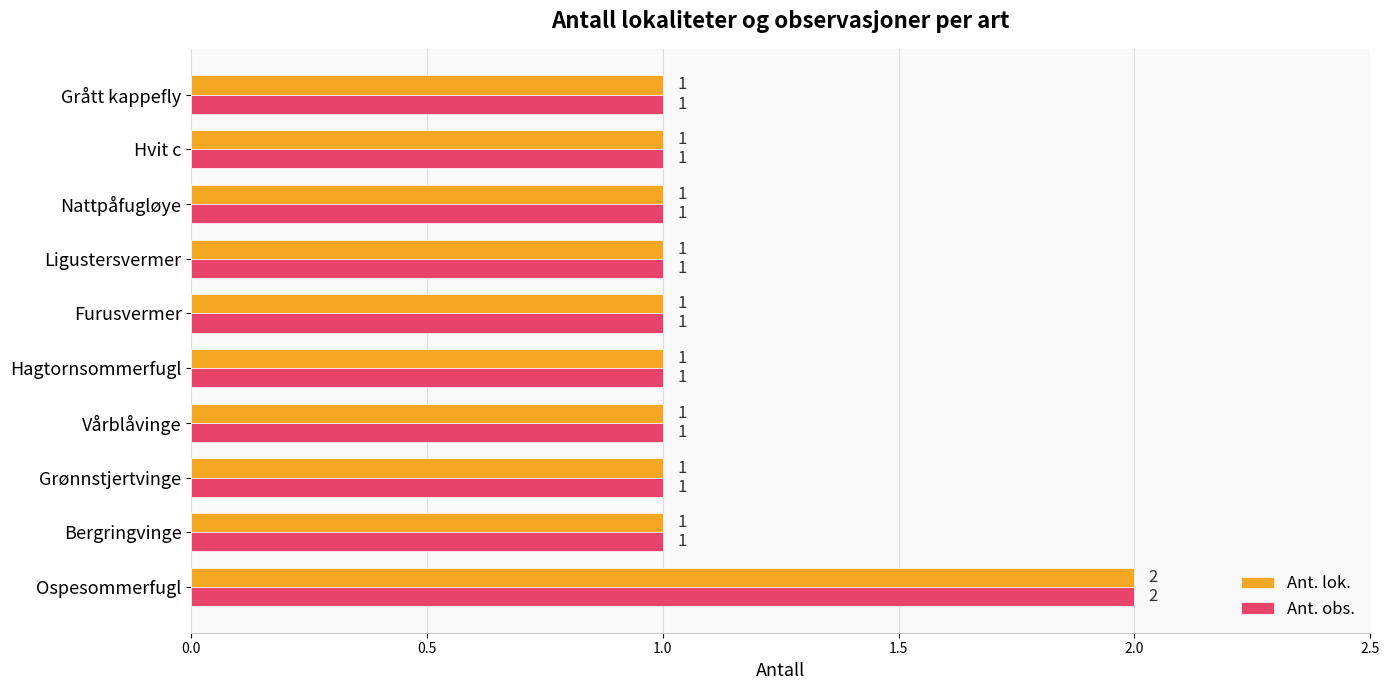

What is the highest value of the Ant. lok. series?

2